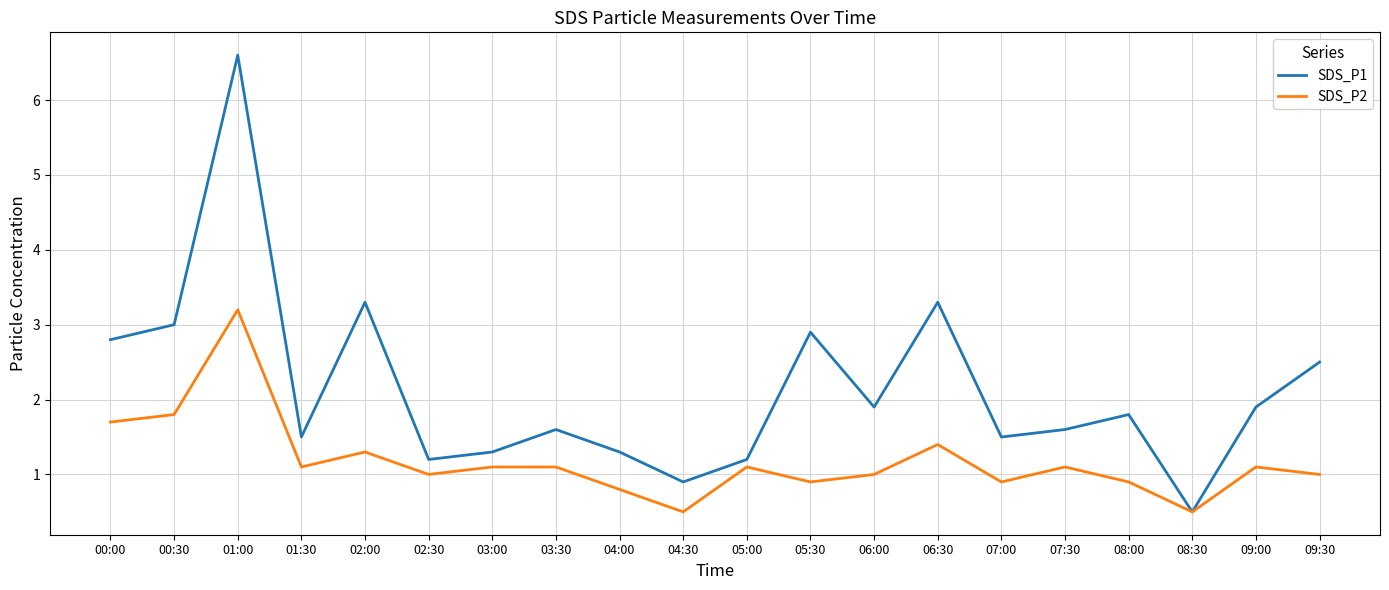

Which series has the widest spread of values?

SDS_P1